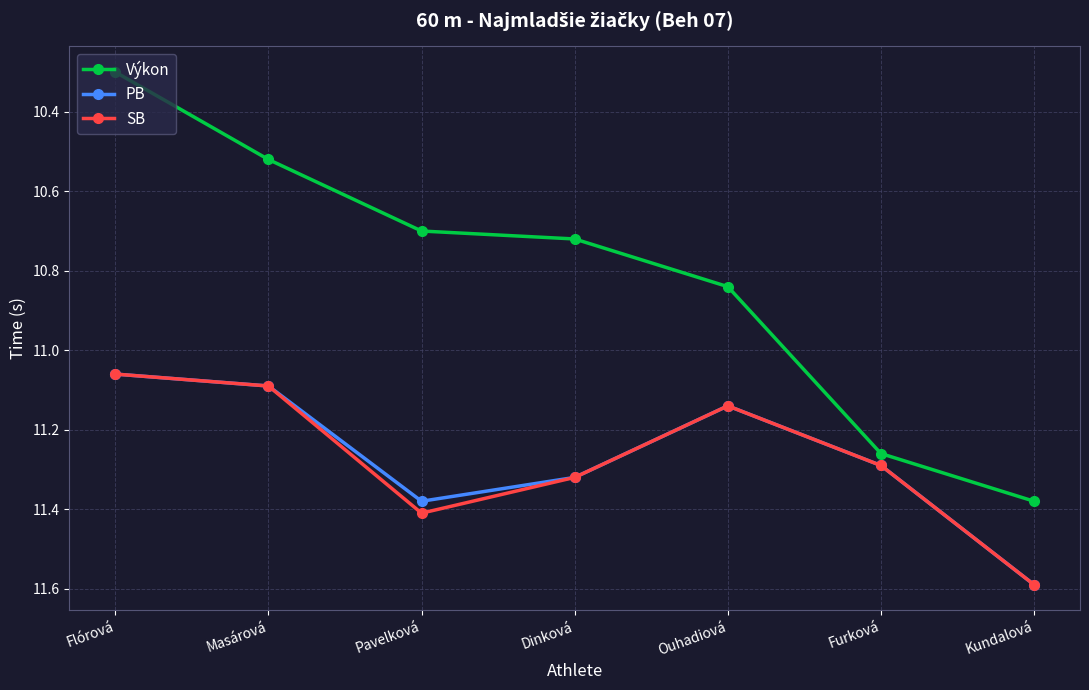

Count the SB values in the range 11 to 12.

7